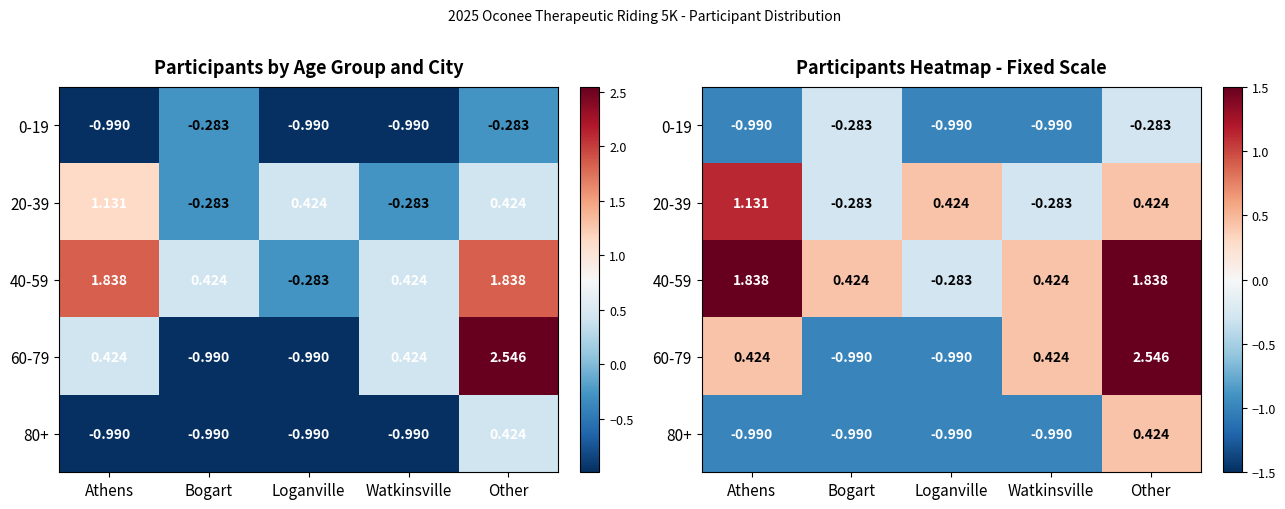

At which label is 0-19 closest to 0?

Bogart